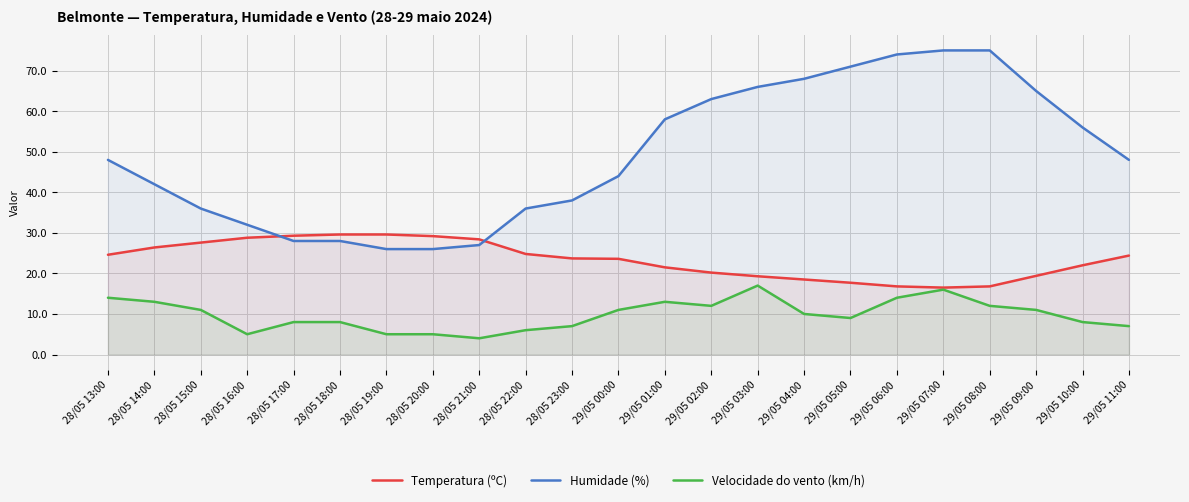

Reading left to right, transcribe all the data shown in this chart.

Temperatura (ºC): 24.6	26.4	27.6	28.8	29.3	29.6	29.6	29.2	28.4	24.8	23.7	23.6	21.5	20.2	19.3	18.5	17.7	16.8	16.5	16.8	19.4	22.0	24.4
Humidade (%): 48.0	42.0	36.0	32.0	28.0	28.0	26.0	26.0	27.0	36.0	38.0	44.0	58.0	63.0	66.0	68.0	71.0	74.0	75.0	75.0	65.0	56.0	48.0
Velocidade do vento (km/h): 14.0	13.0	11.0	5.0	8.0	8.0	5.0	5.0	4.0	6.0	7.0	11.0	13.0	12.0	17.0	10.0	9.0	14.0	16.0	12.0	11.0	8.0	7.0